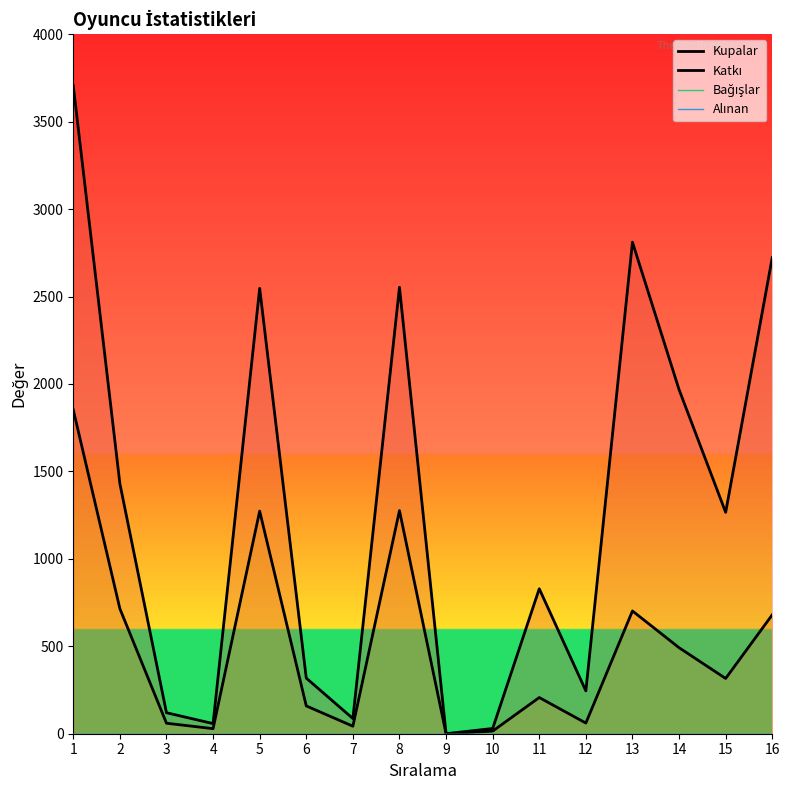

True or false: Bağışlar and Kupalar cross at least once.

False